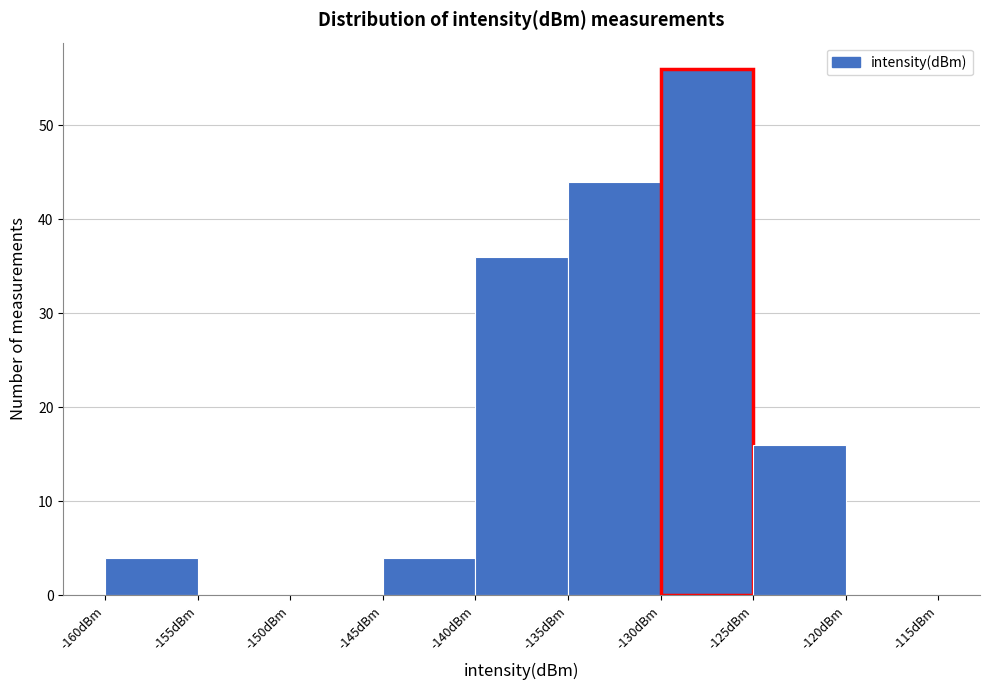

Which range on the x-axis has the tallest bar?

-130 to -125